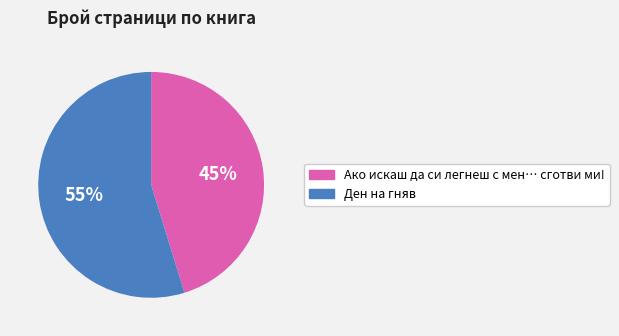

Is there any slice that represents more than half of the pie?

Yes